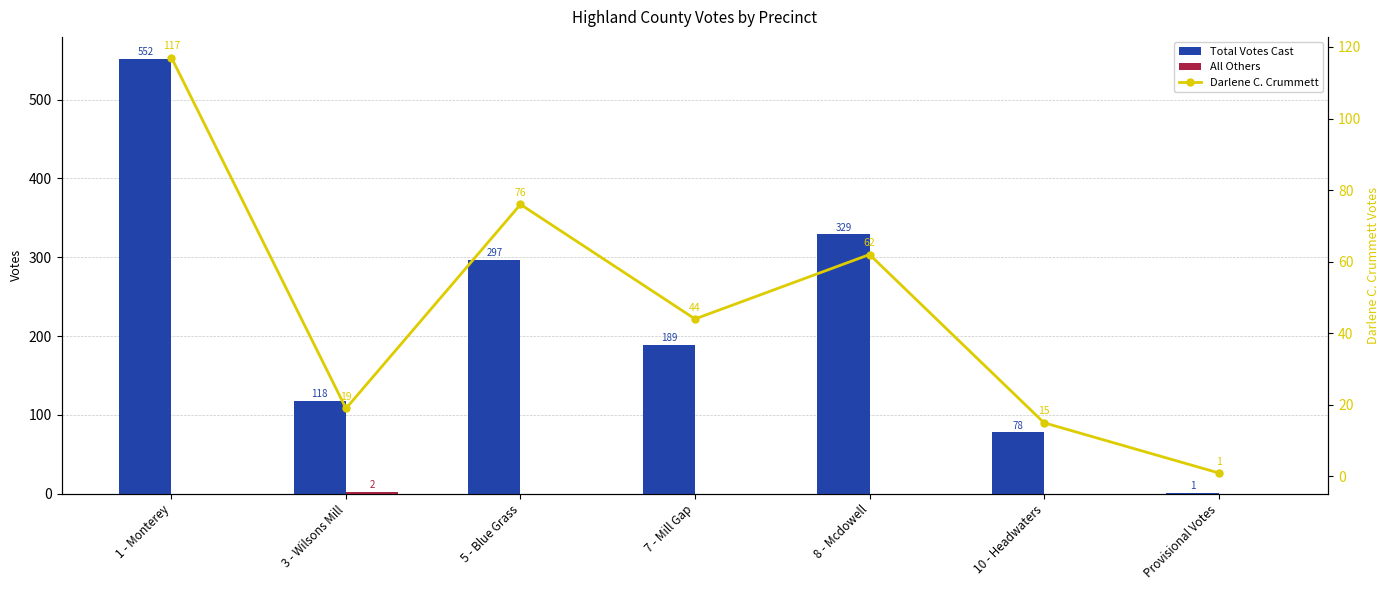

Read the Total Votes Cast value at 5 - Blue Grass.

297